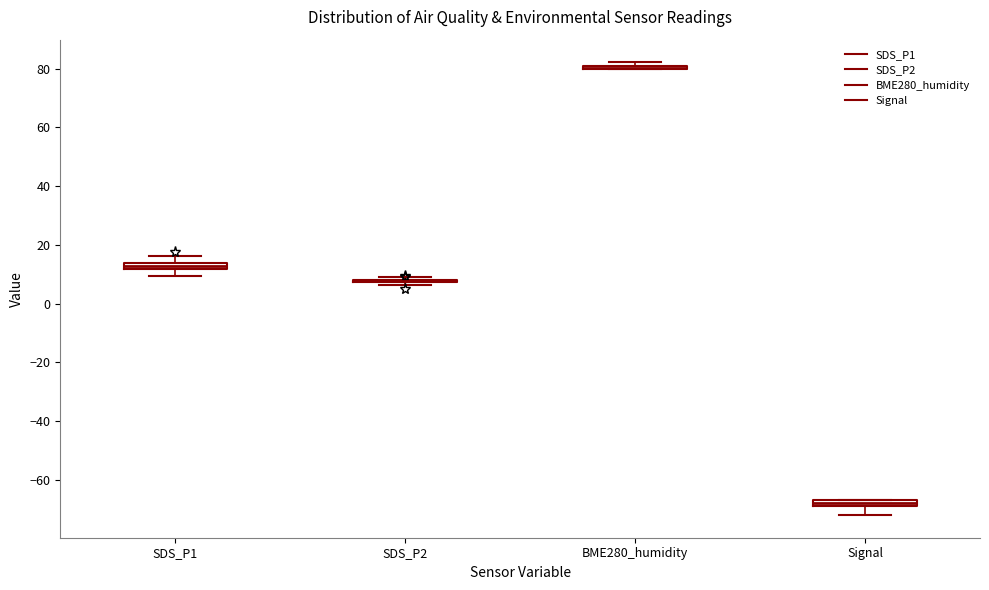

Where does the lower whisker of the box for Signal end on the y-axis? The values are not printed on the chart, so give them approximately, as read against the axis.

-72